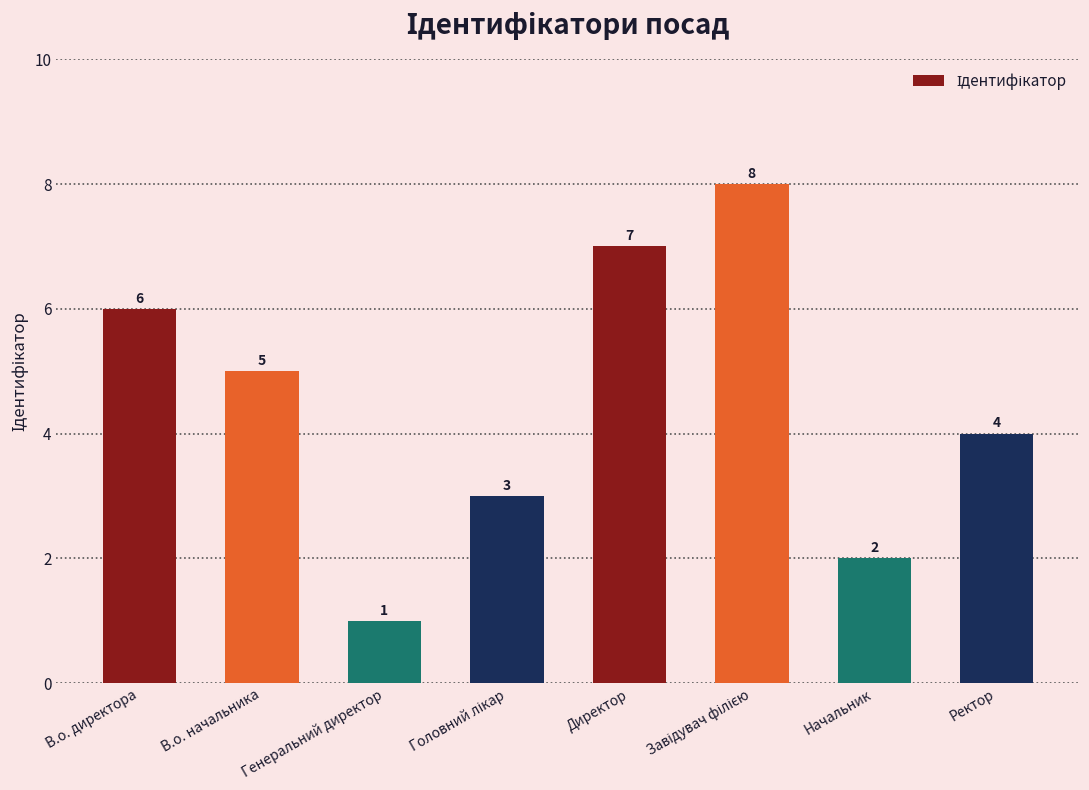

Which label corresponds to the smallest value in the chart?

Генеральний директор